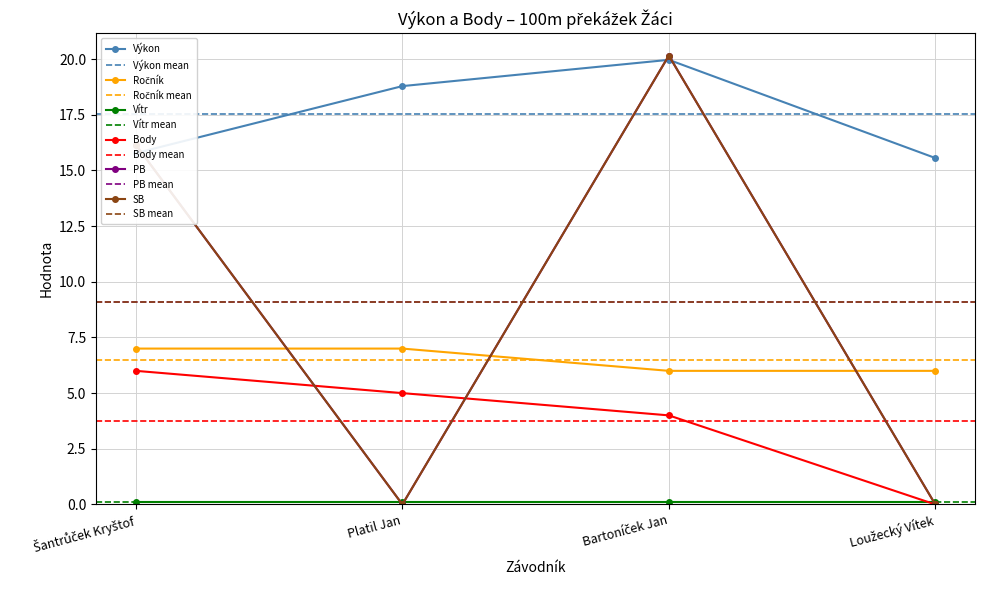

What is the difference between the maximum and minimum values in the Výkon series?

4.4